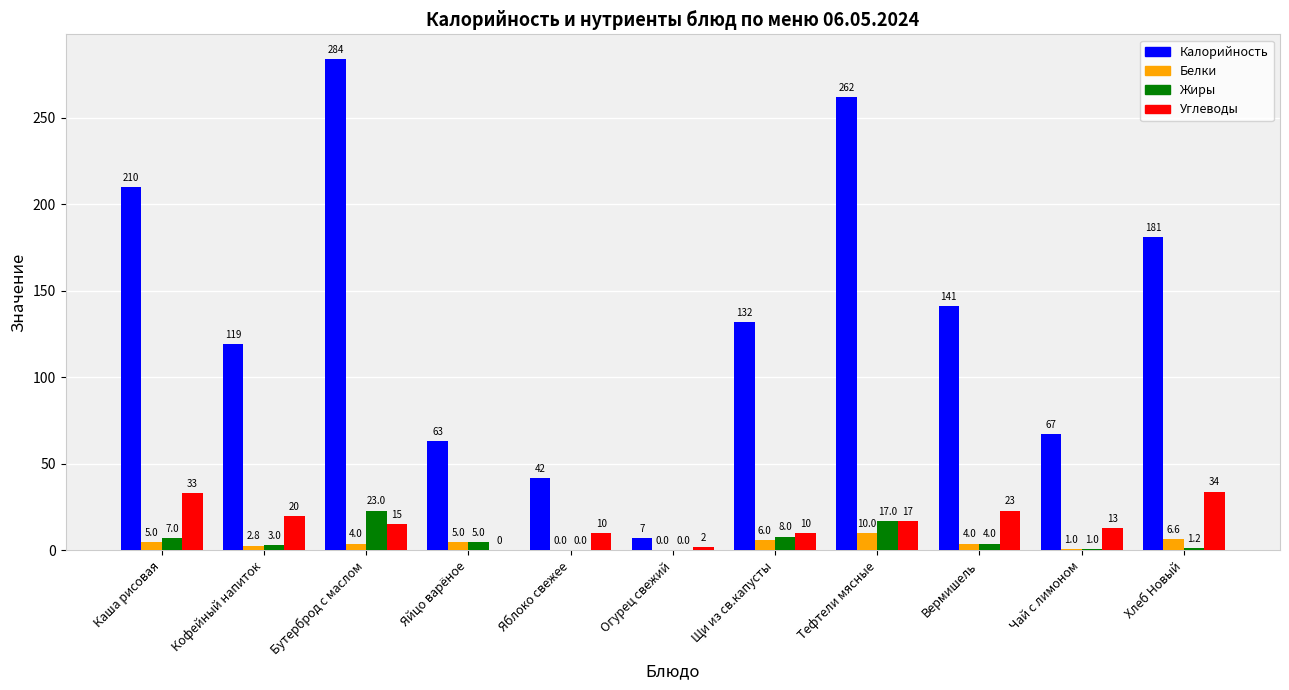

What is the total value across all series at Щи из св.капусты?

156.0